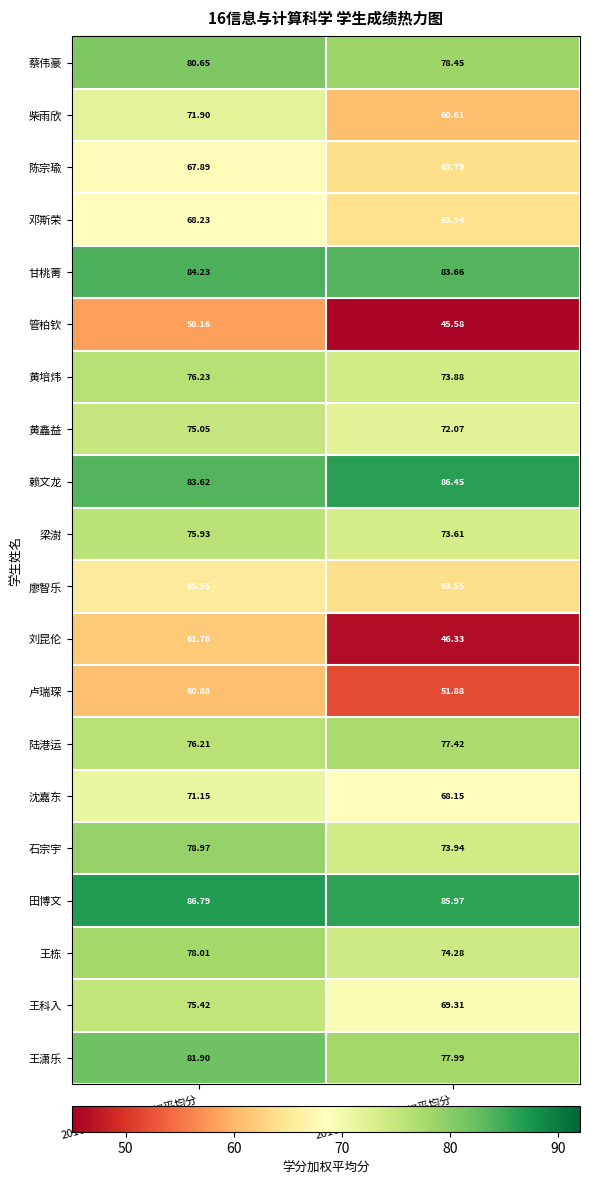

Rank the series by their maximum value, from lowest to highest.

管柏钦, 卢瑞琛, 刘昆伦, 廖智乐, 陈宗瑜, 邓斯荣, 沈嘉东, 柴雨欣, 黄鑫益, 王科入, 梁澍, 黄培炜, 陆港运, 王栋, 石宗宇, 蔡伟豪, 王潇乐, 甘桃菁, 赖文龙, 田博文